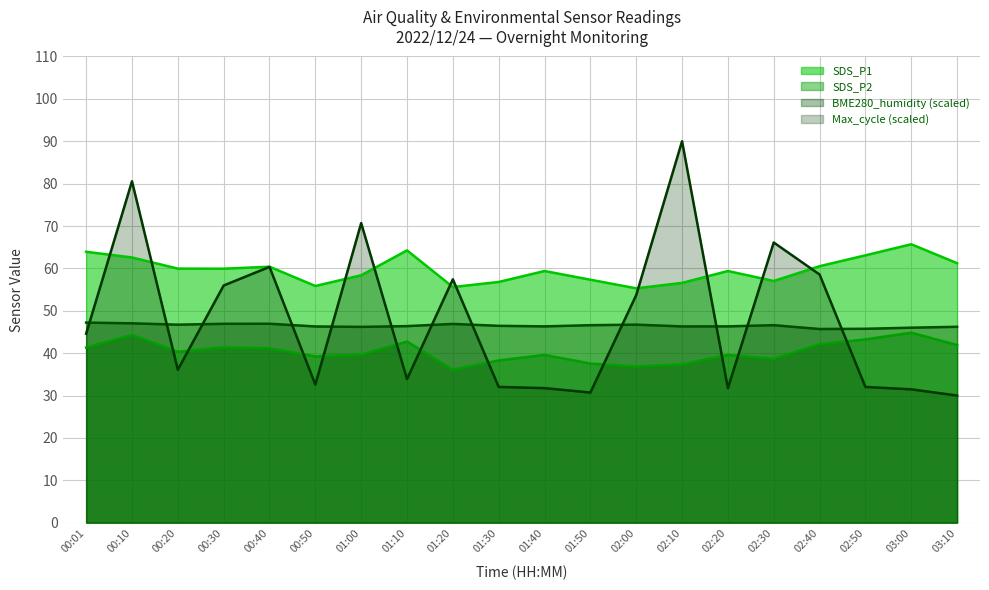

Reading right to left, transcribe all the data shown in this chart.

SDS_P1: 03:10=61.2	03:00=65.7	02:50=63.1	02:40=60.5	02:30=57.0	02:20=59.4	02:10=56.6	02:00=55.3	01:50=57.3	01:40=59.4	01:30=56.8	01:20=55.6	01:10=64.2	01:00=58.4	00:50=55.9	00:40=60.4	00:30=59.9	00:20=60.0	00:10=62.6	00:01=63.9
SDS_P2: 03:10=41.9	03:00=44.8	02:50=43.2	02:40=42.1	02:30=38.6	02:20=39.6	02:10=37.4	02:00=36.8	01:50=37.5	01:40=39.6	01:30=38.3	01:20=36.1	01:10=42.7	01:00=39.6	00:50=39.2	00:40=41.1	00:30=41.4	00:20=40.3	00:10=44.3	00:01=41.3
BME280_humidity: 03:10=46.2	03:00=46.0	02:50=45.8	02:40=45.7	02:30=46.6	02:20=46.3	02:10=46.3	02:00=46.7	01:50=46.6	01:40=46.3	01:30=46.5	01:20=46.9	01:10=46.4	01:00=46.2	00:50=46.3	00:40=46.9	00:30=46.9	00:20=46.7	00:10=47.0	00:01=47.2
Max_cycle_scaled: 03:10=30.0	03:00=31.5	02:50=32.0	02:40=58.6	02:30=66.1	02:20=31.7	02:10=90.0	02:00=53.7	01:50=30.7	01:40=31.7	01:30=32.0	01:20=57.4	01:10=33.9	01:00=70.7	00:50=32.6	00:40=60.4	00:30=56.0	00:20=36.1	00:10=80.6	00:01=44.6